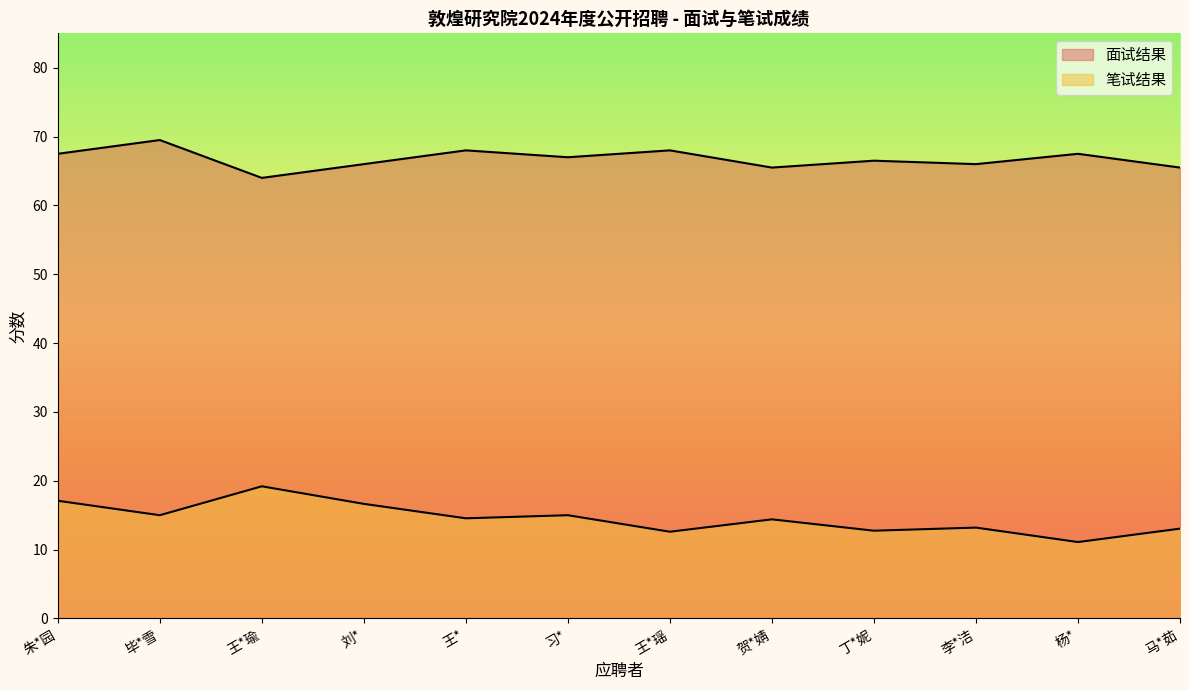

What is the minimum value shown in the chart?

11.1